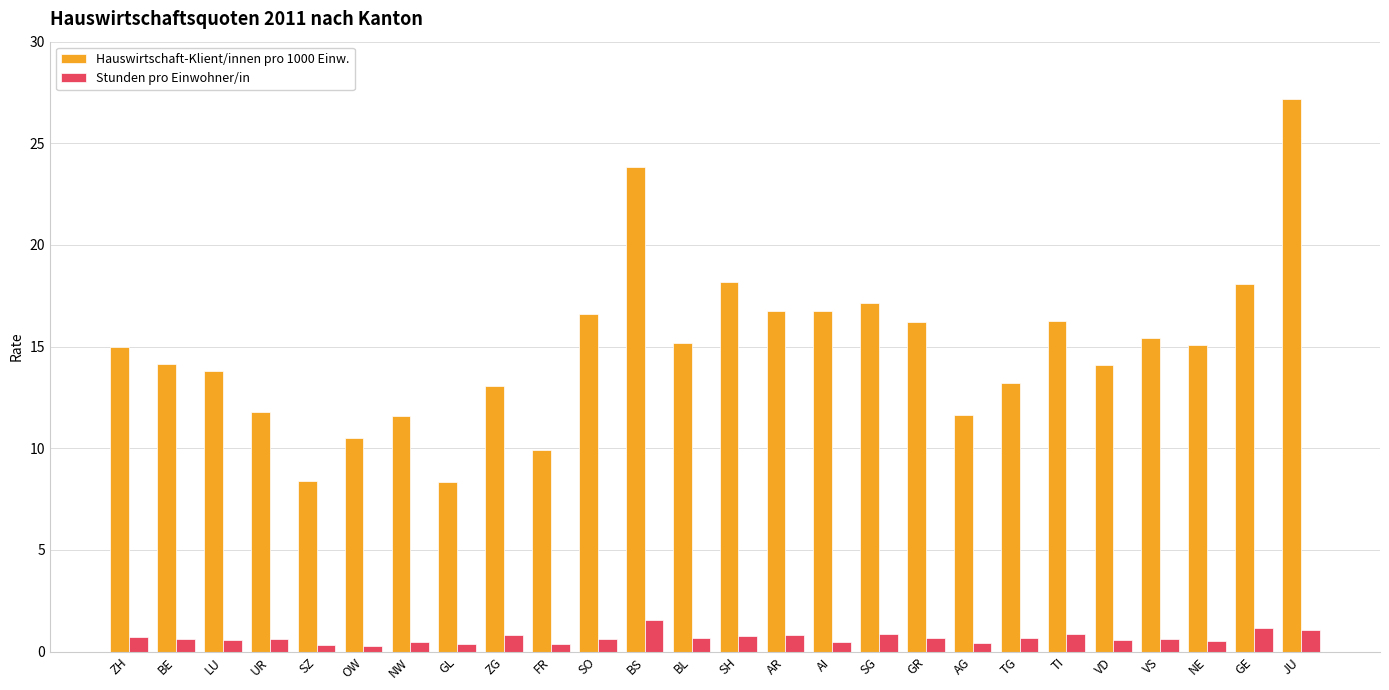

What is the smallest value displayed?

0.3